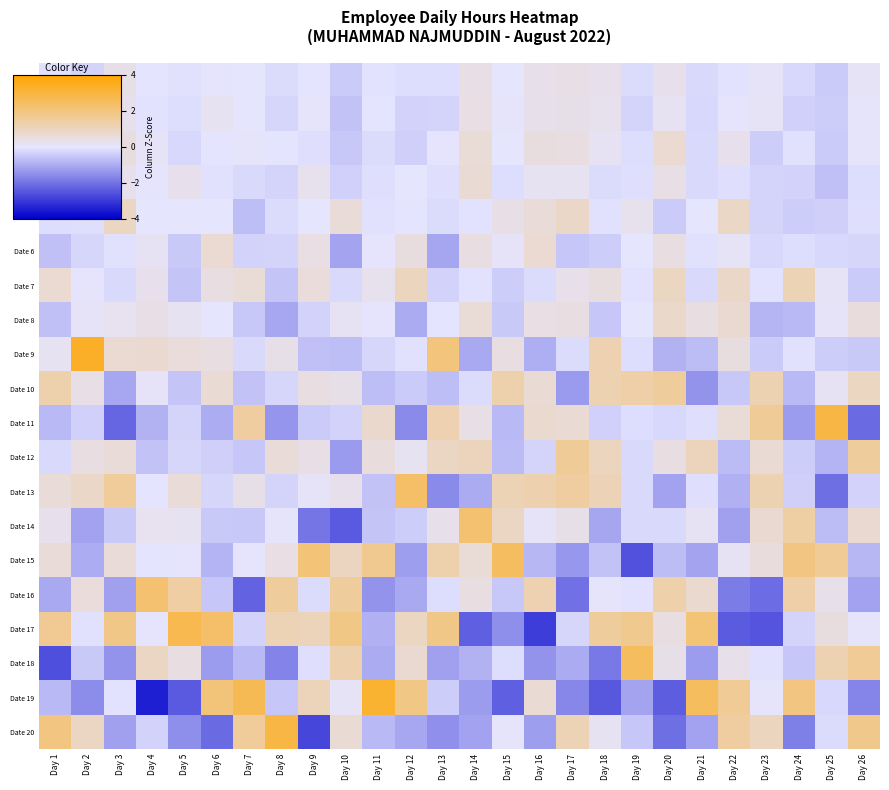

What is the smallest value displayed?

-3.5